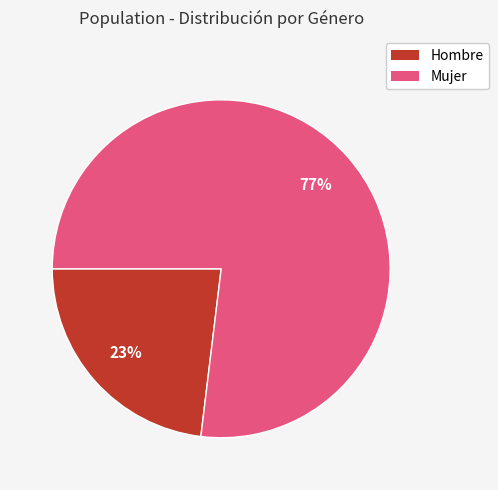

True or false: Hombre accounts for 23% of the total.

True